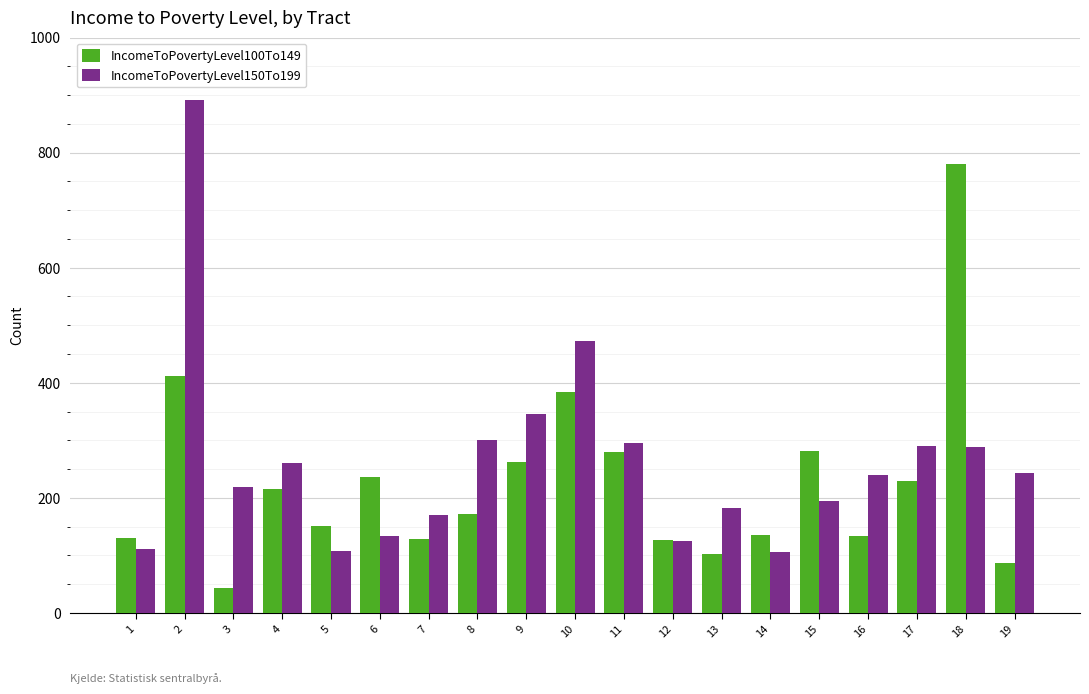

What is the smallest value displayed?

43